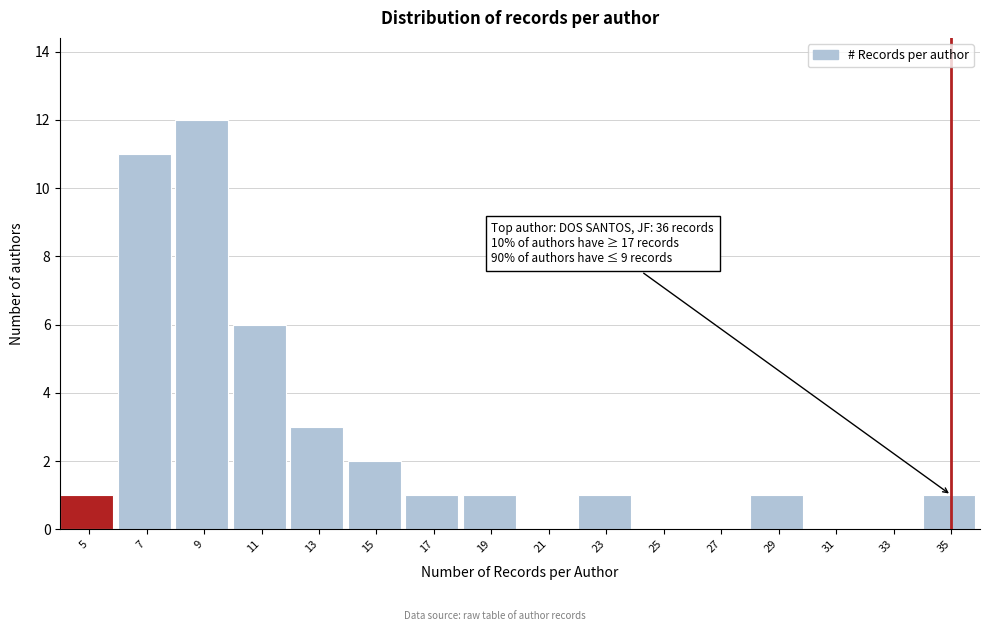

Reading right to left, transcribe all the data shown in this chart.

35=1	33=0	31=0	29=1	27=0	25=0	23=1	21=0	19=1	17=1	15=2	13=3	11=6	9=12	7=11	5=1